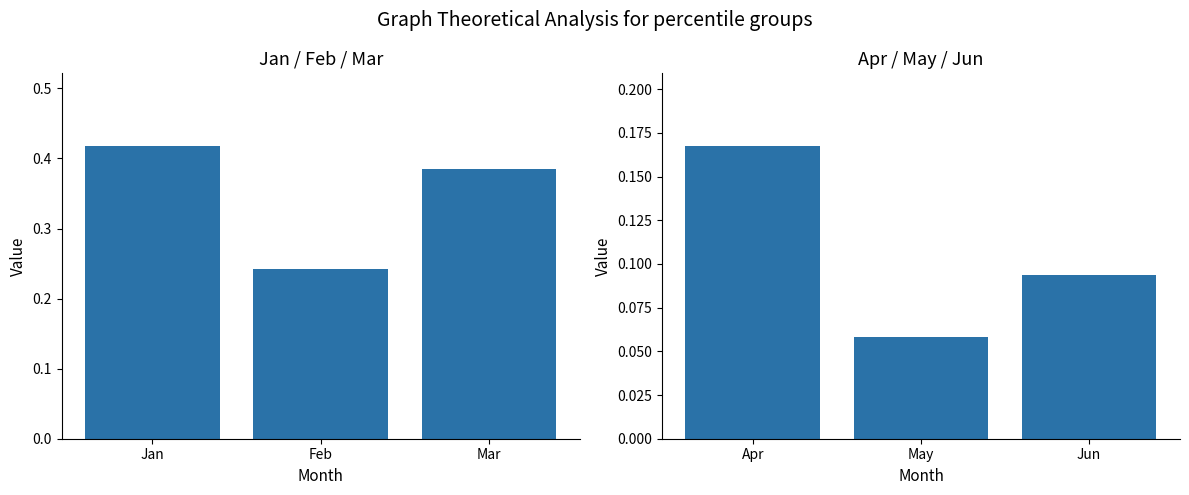

Which series has the largest range (max minus min)?

Jan-Mar